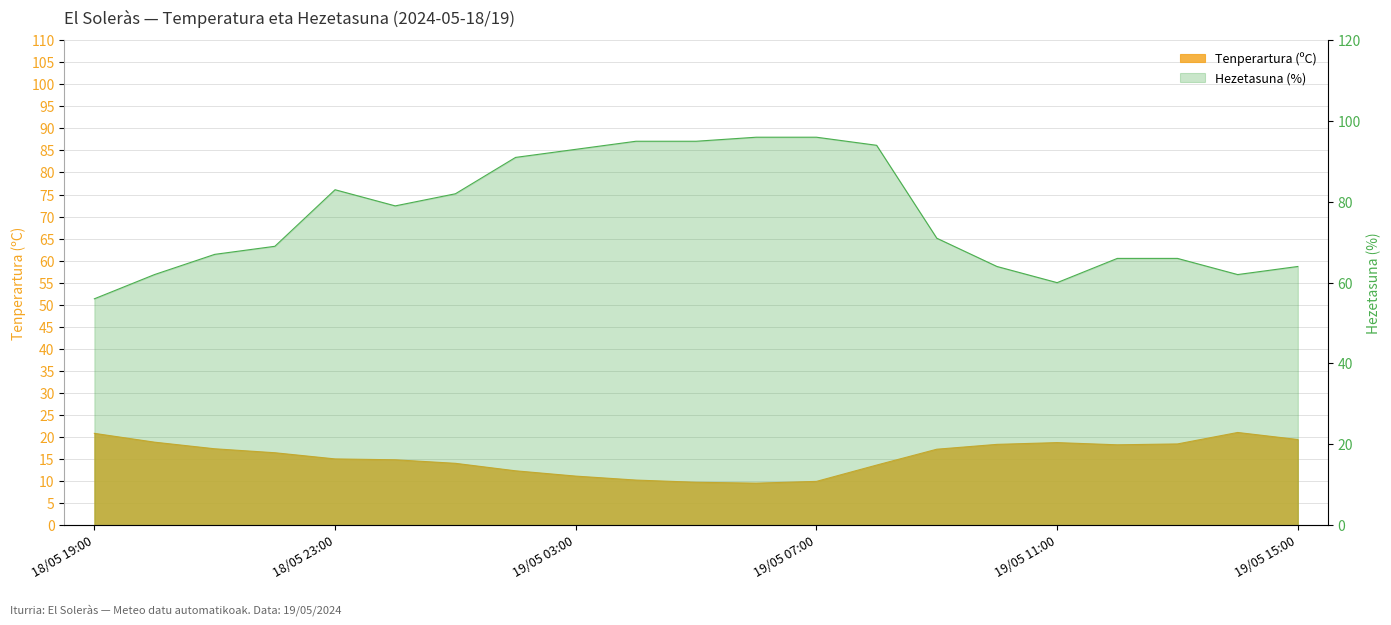

Reading right to left, transcribe all the data shown in this chart.

Tenperartura (ºC): 19.4	21.0	18.4	18.2	18.7	18.3	17.2	13.6	9.9	9.5	9.7	10.2	11.1	12.3	14.0	14.8	15.0	16.4	17.3	18.8	20.8
Hezetasuna (%): 64.0	62.0	66.0	66.0	60.0	64.0	71.0	94.0	96.0	96.0	95.0	95.0	93.0	91.0	82.0	79.0	83.0	69.0	67.0	62.0	56.0